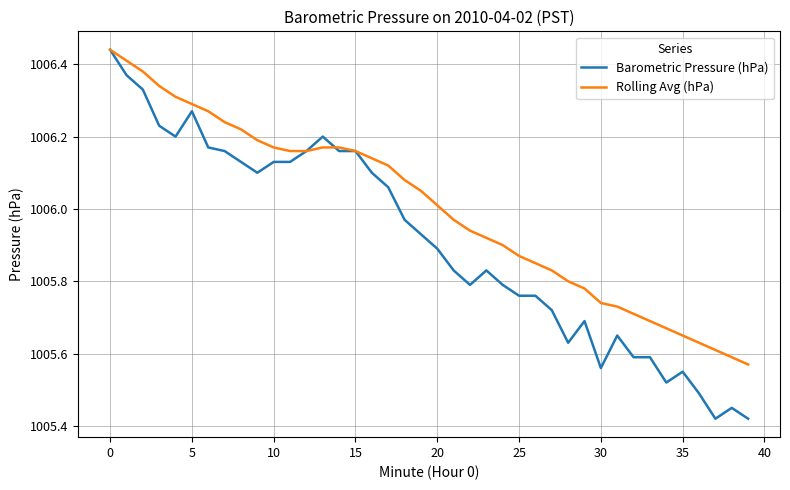

Rank the series by their average value, from lowest to highest.

Barometric Pressure (hPa), Rolling Avg (hPa)